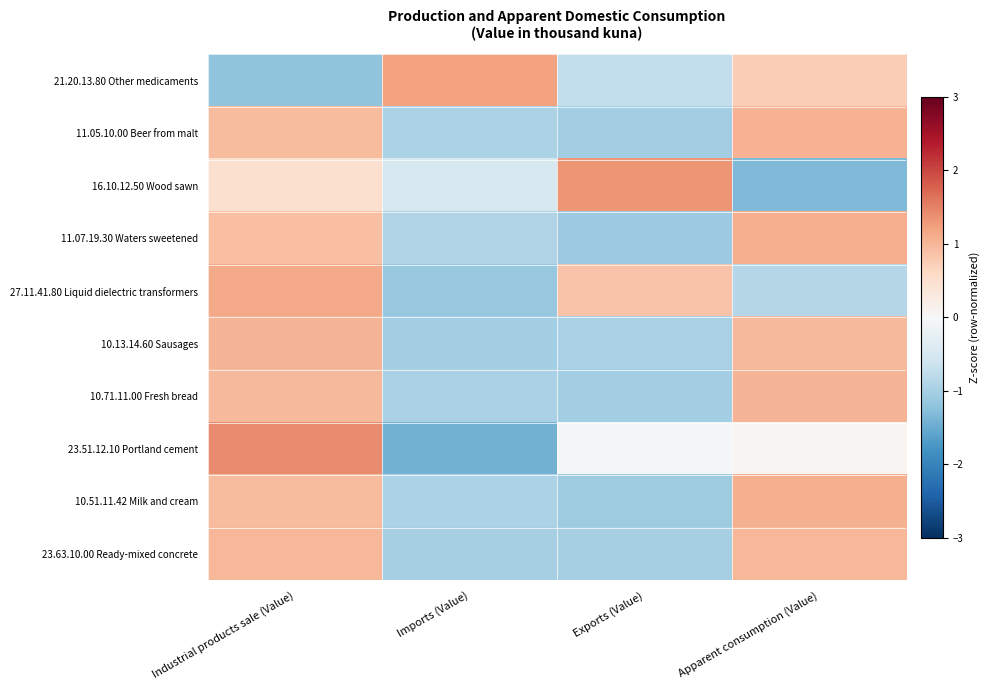

What is the smallest value displayed?

-1.4